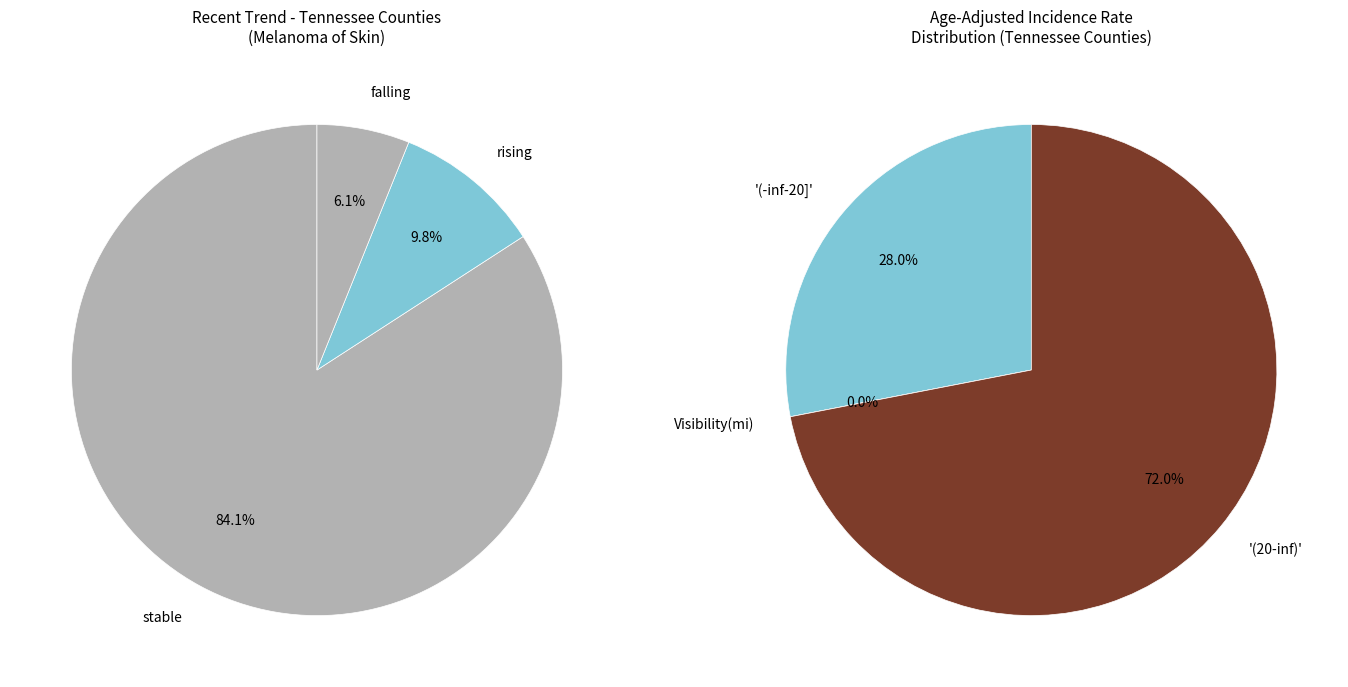

Combined, what portion of the pie is rising and stable?

93.9%